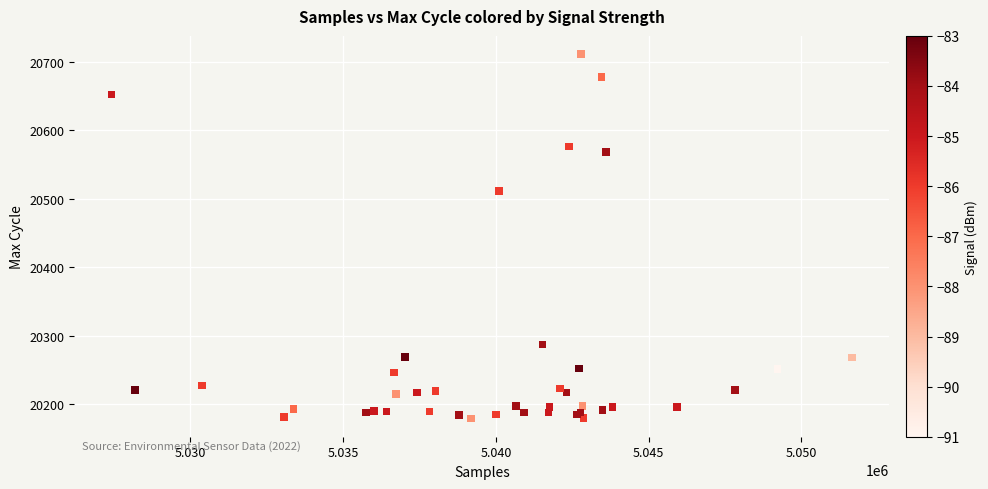

What Y value in the scatter plot is closest to 20445?

20511